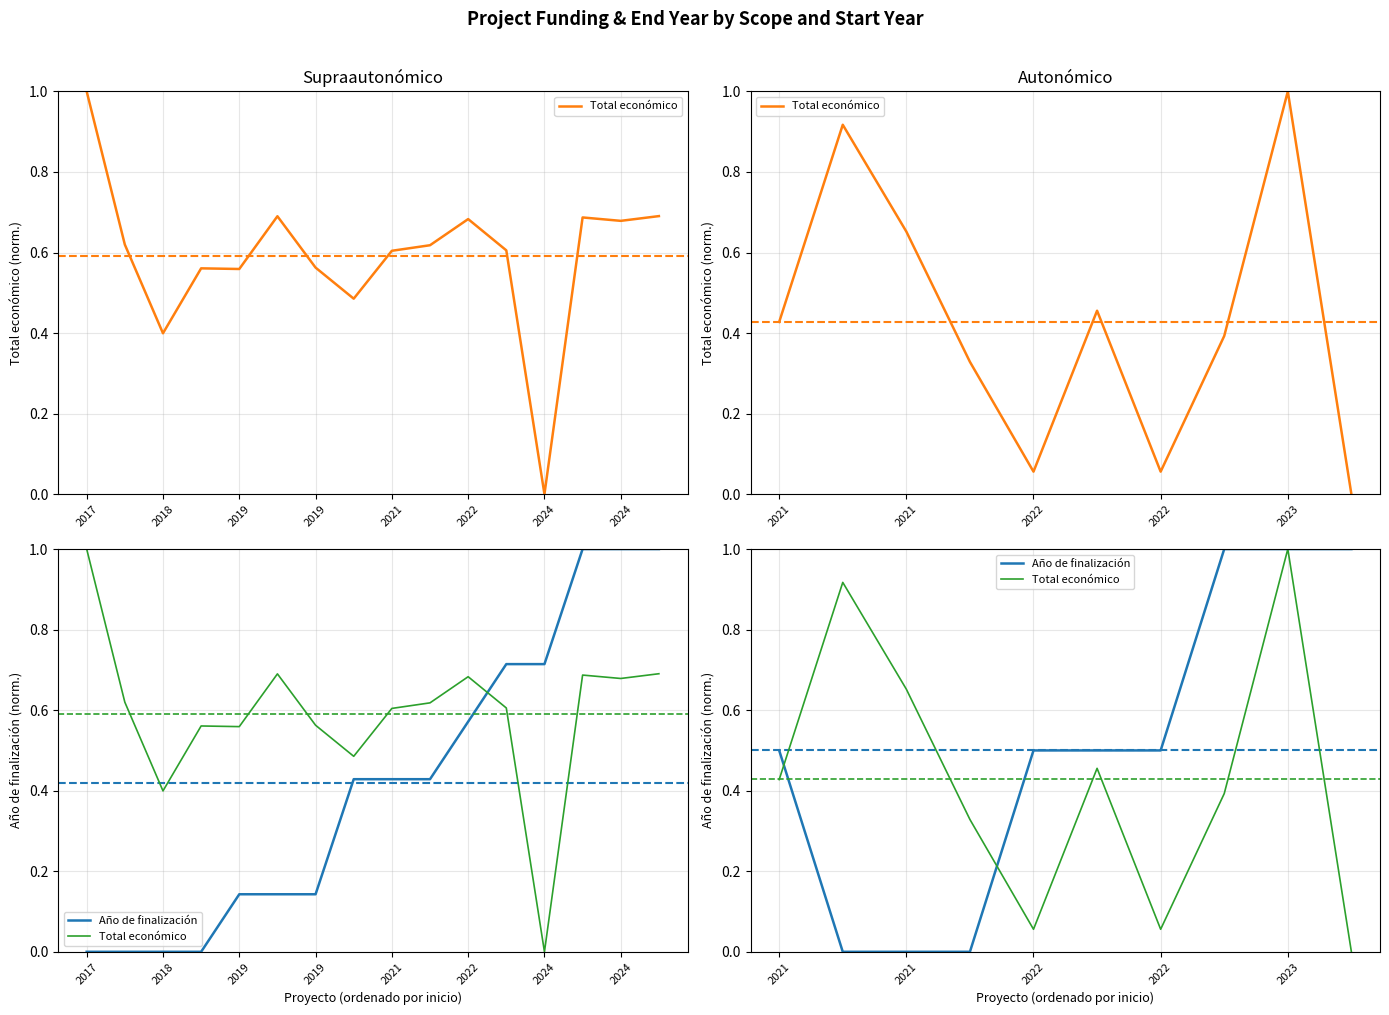

True or false: Año de finalización has more than 2 points higher than both neighbors.

False